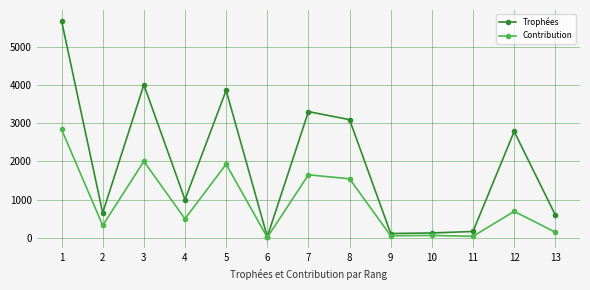

What are all the series names shown in the legend?

Trophées, Contribution